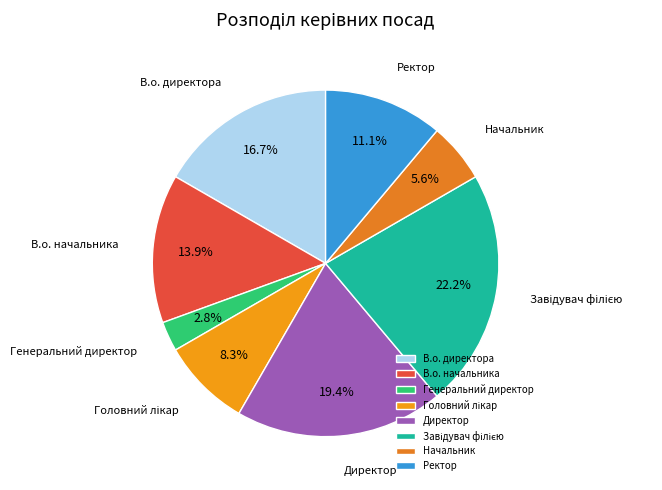

To the nearest percent, what percentage of the pie is В.о. начальника?

14%